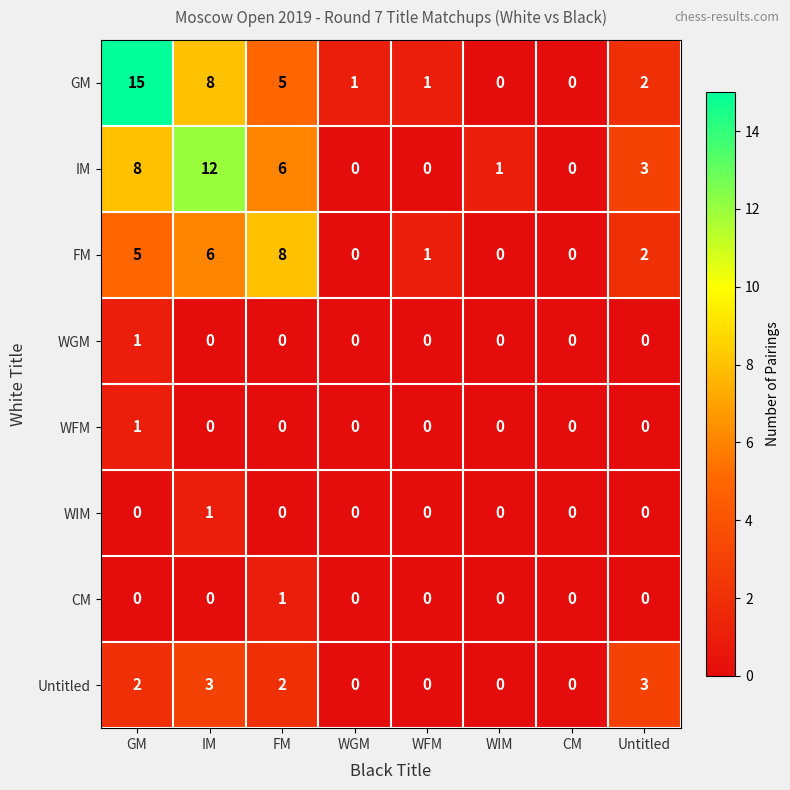

At which category does the chart reach its peak across all series?

GM